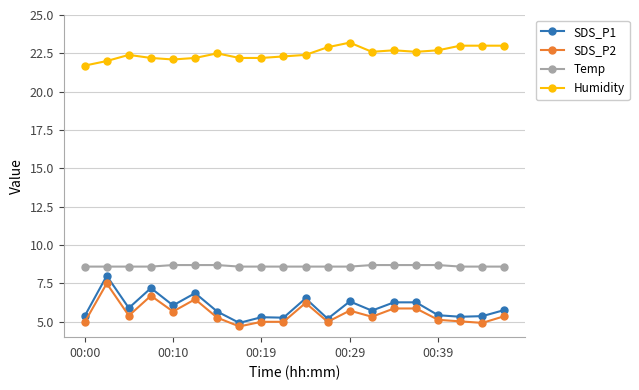

How many lines are shown in the chart?

4